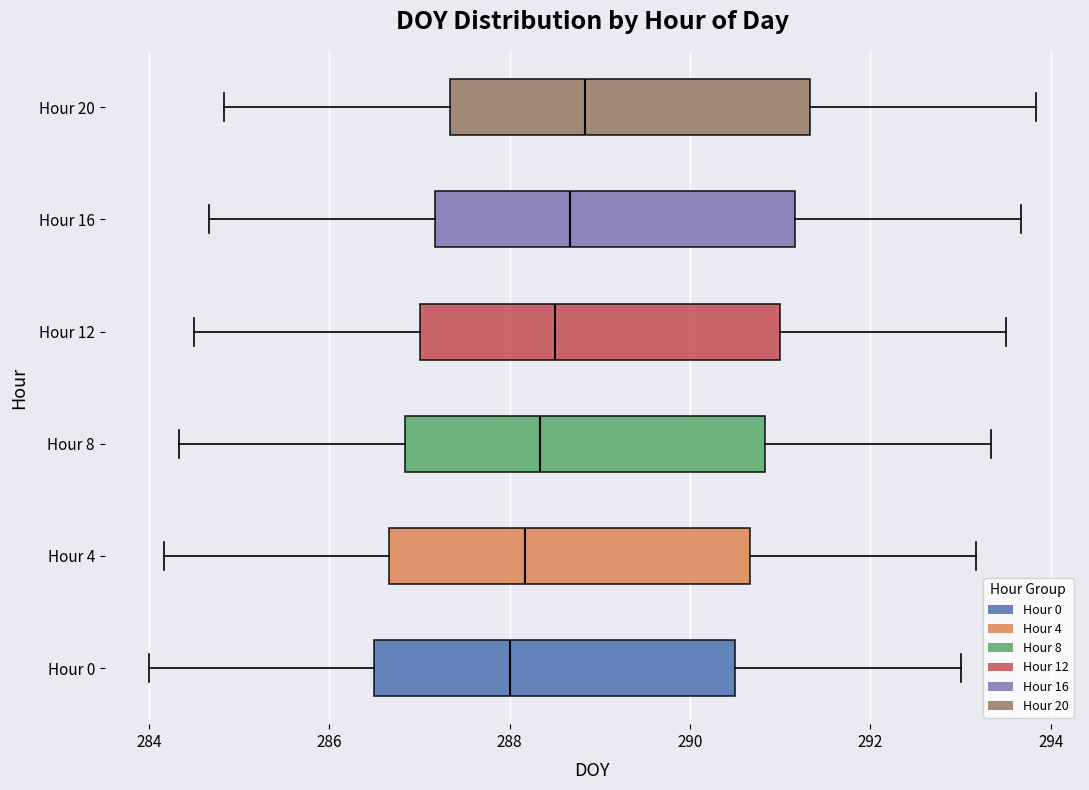

Where is the left edge of the box for Hour 16 on the x-axis? The values are not printed on the chart, so give them approximately, as read against the axis.

287.2